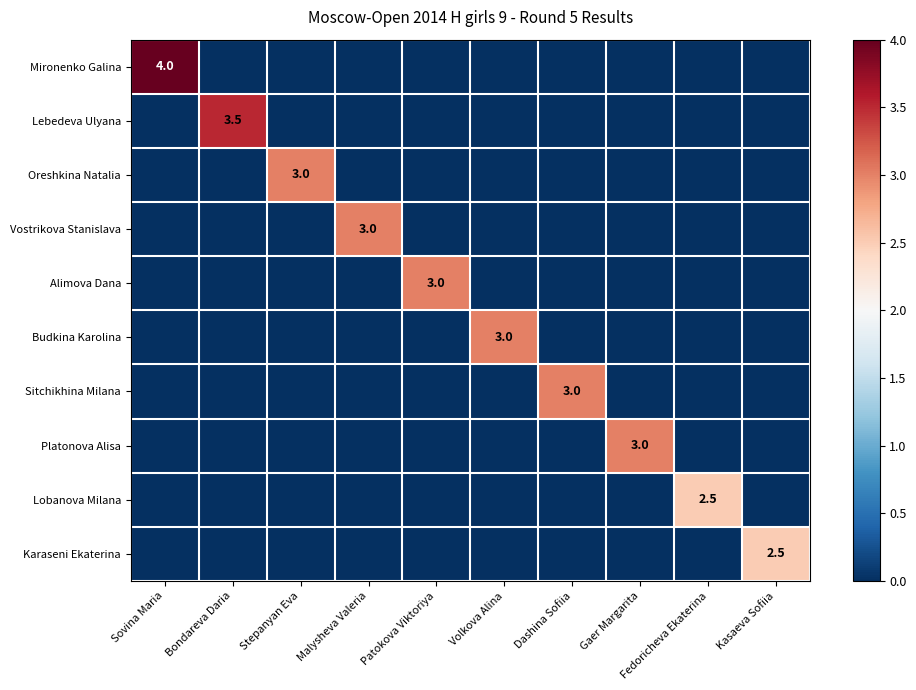

Is it true that Oreshkina Natalia equals 3.0 at Stepanyan Eva?

True